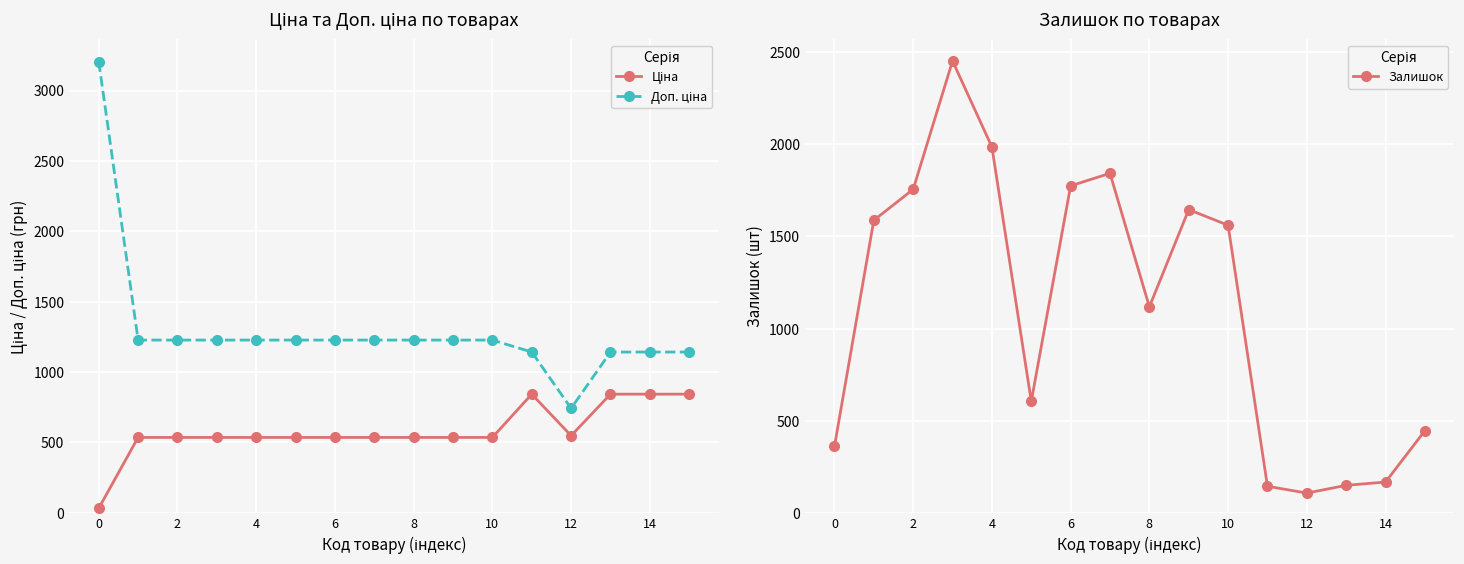

In Залишок, how many points are lower than both neighbors (excluding endpoints)?

3